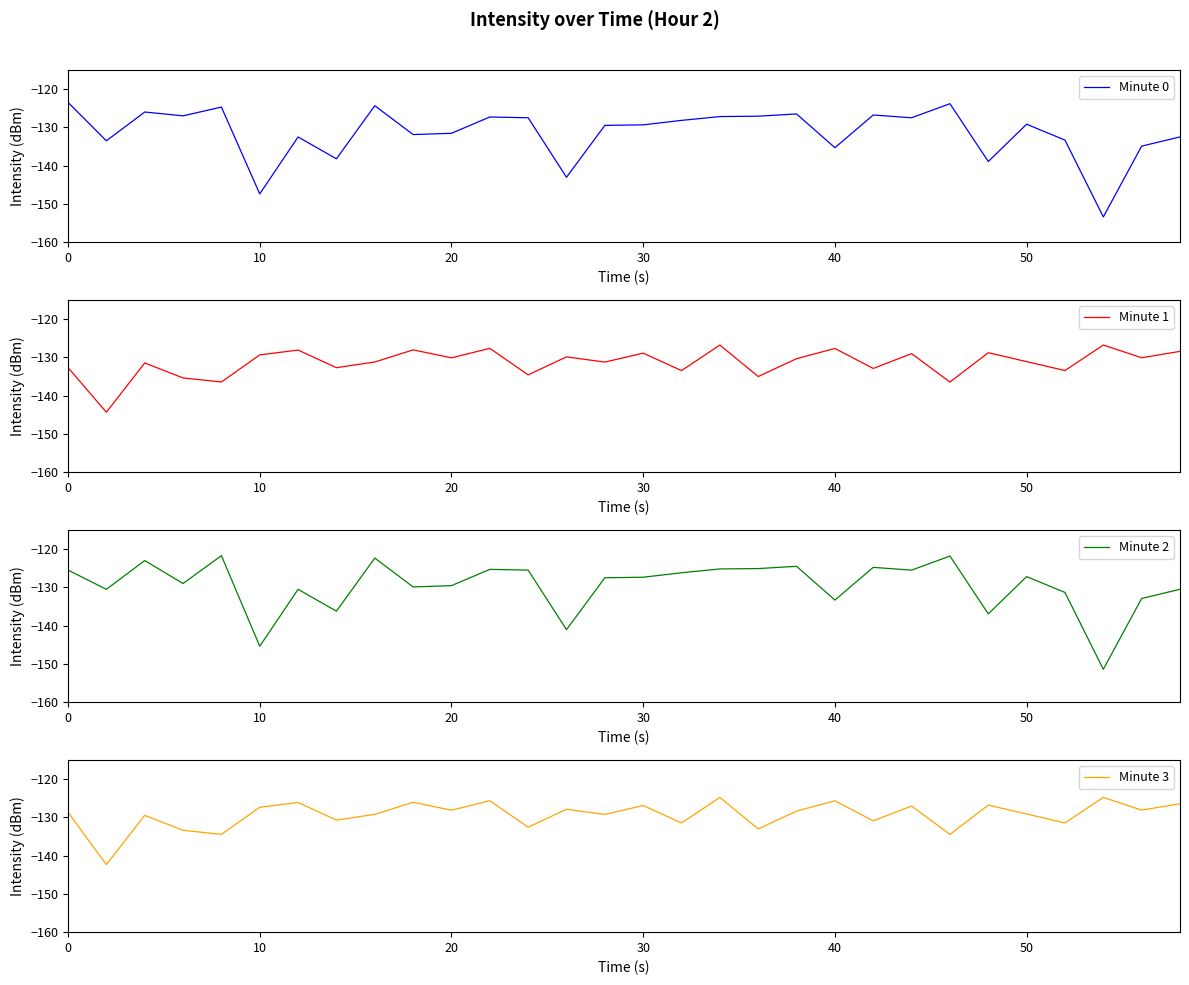

What is the maximum value for Minute 0?

-123.5